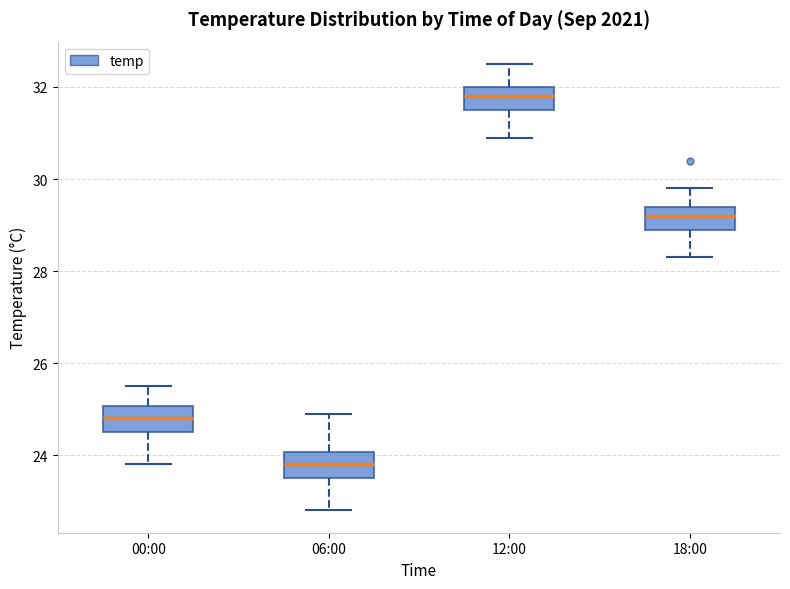

Where does the lower whisker of the box for 06:00 end on the y-axis? The values are not printed on the chart, so give them approximately, as read against the axis.

22.8